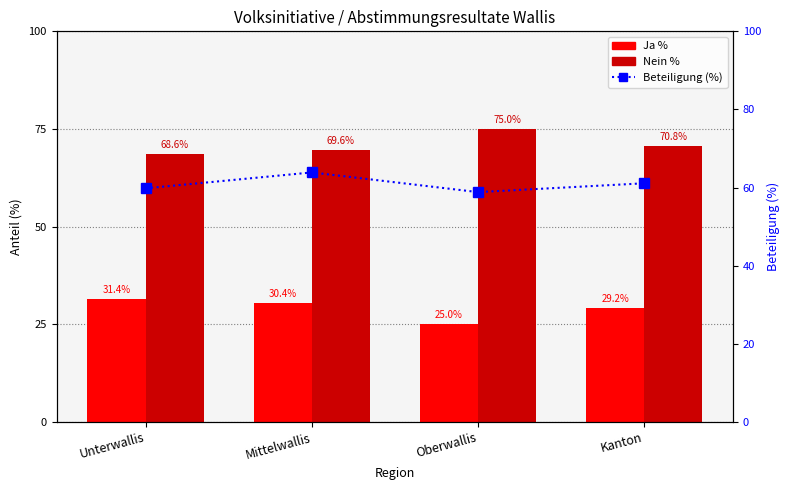

Count the number of data series in this chart.

3